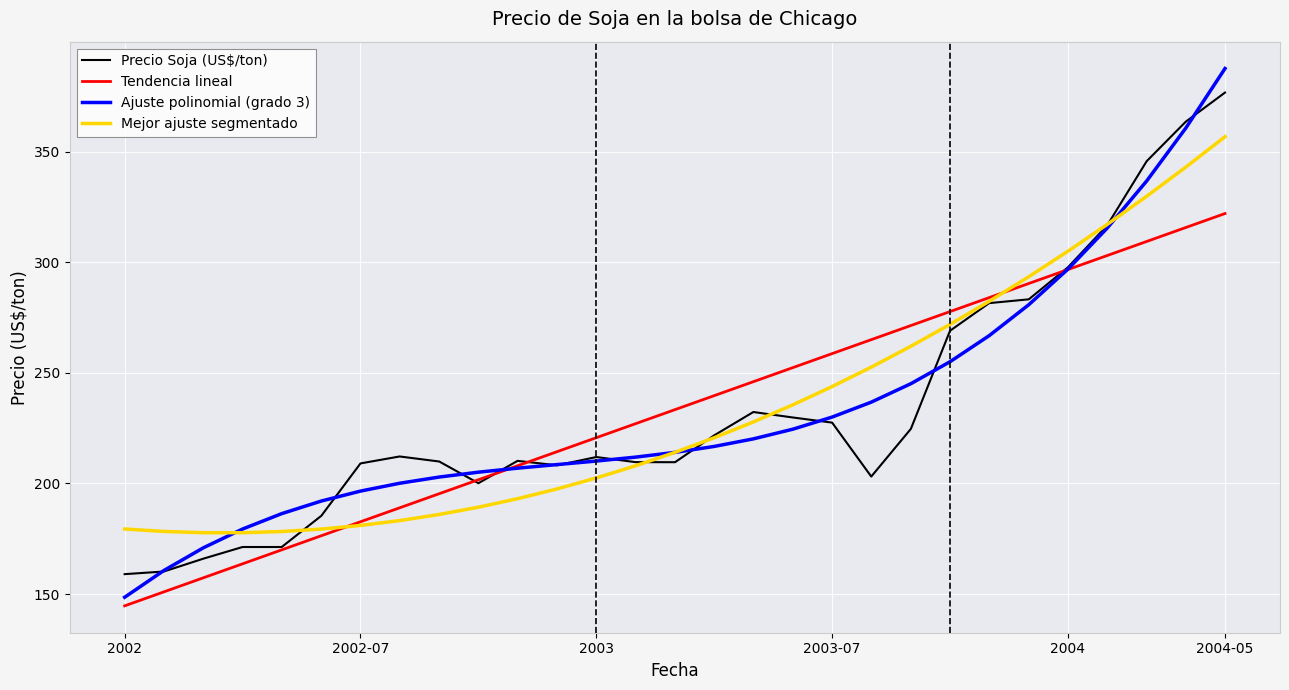

How many values in the Ajuste polinomial (grado 3) series are below 214?

14